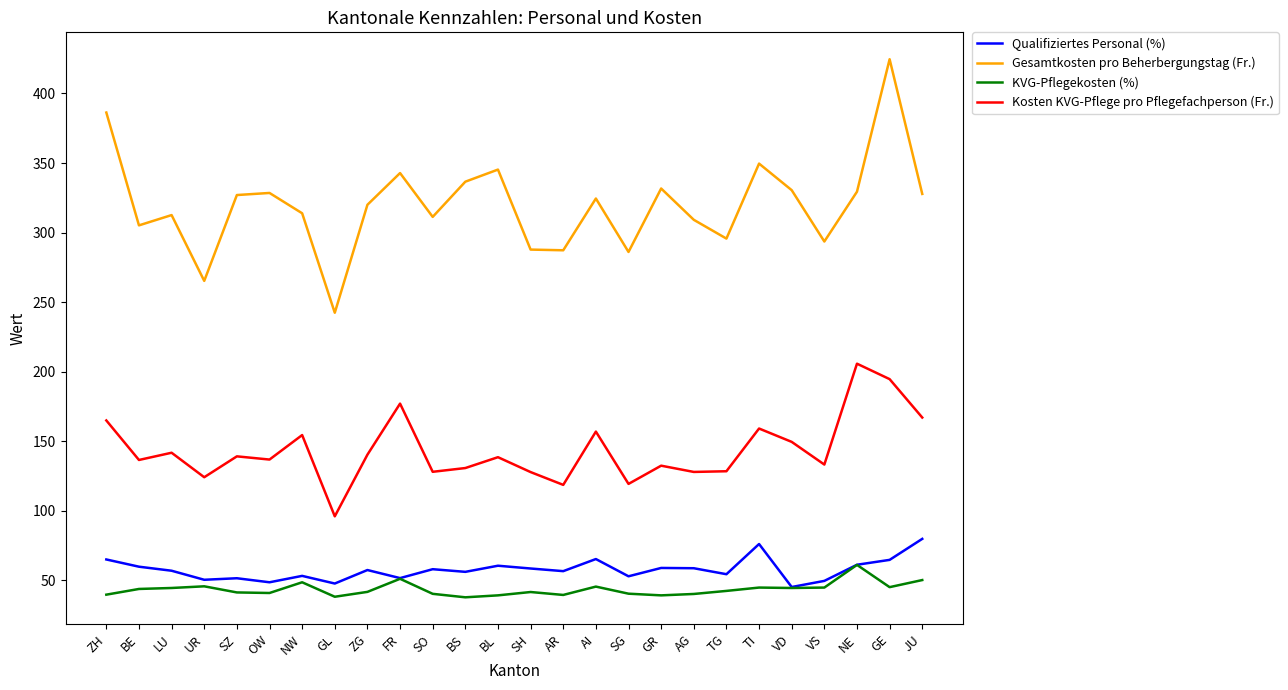

What is the average value of the Gesamtkosten pro Beherbergungstag (Fr.) series?

319.8